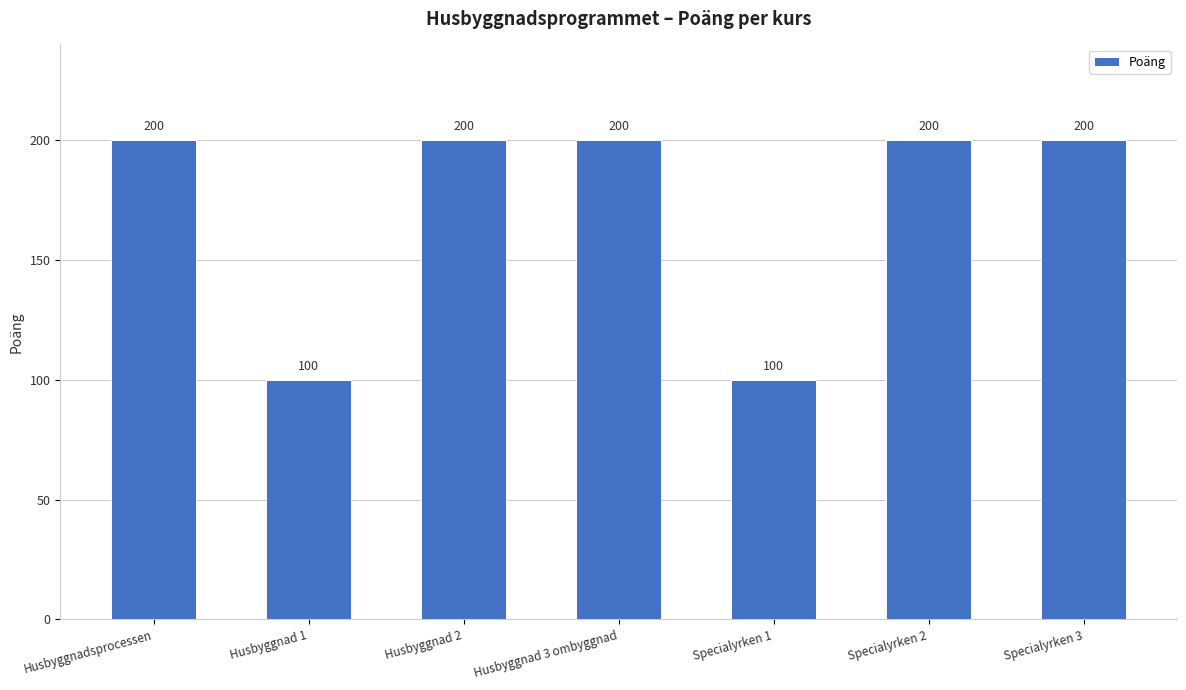

What is the minimum value shown in the chart?

100